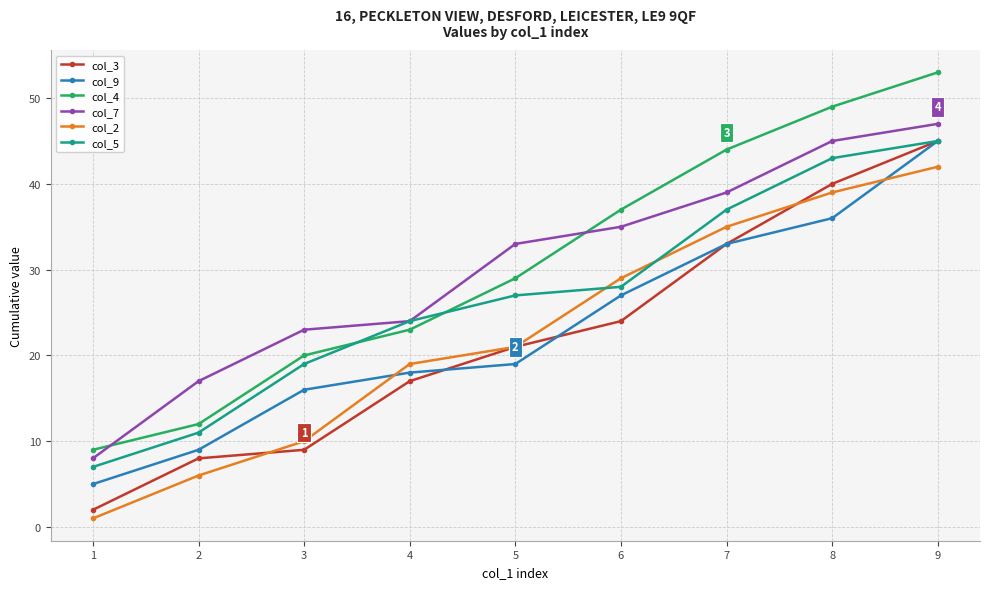

Is it true that col_5 equals 9 at 3?

False